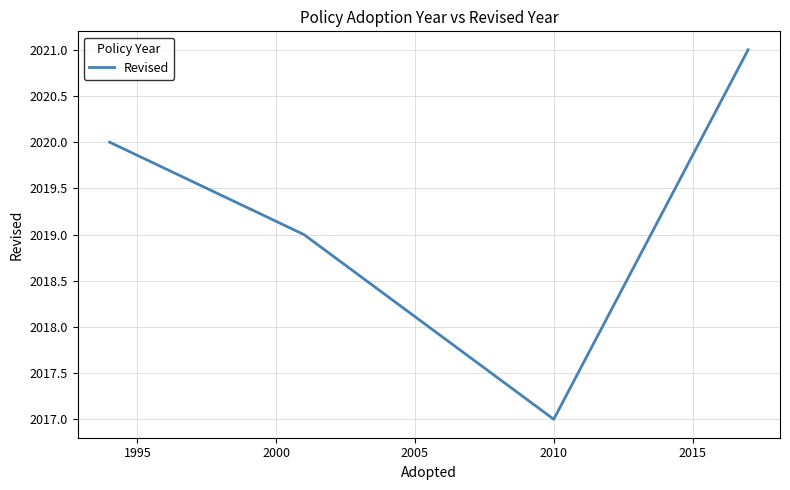

How many values are between 2019 and 2021?

3